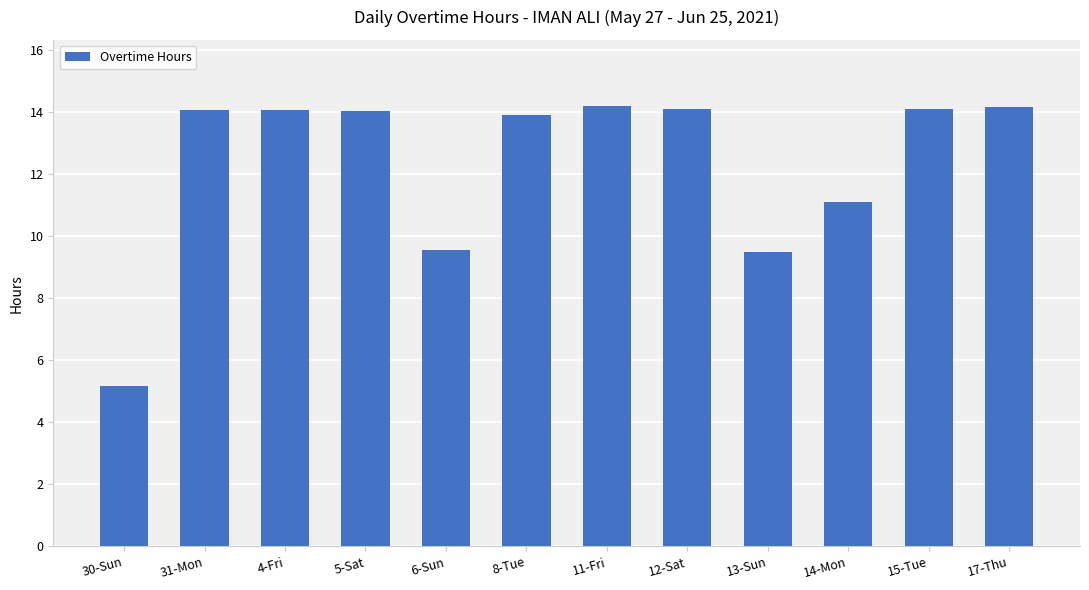

At which category does the chart reach its minimum across all series?

30-Sun